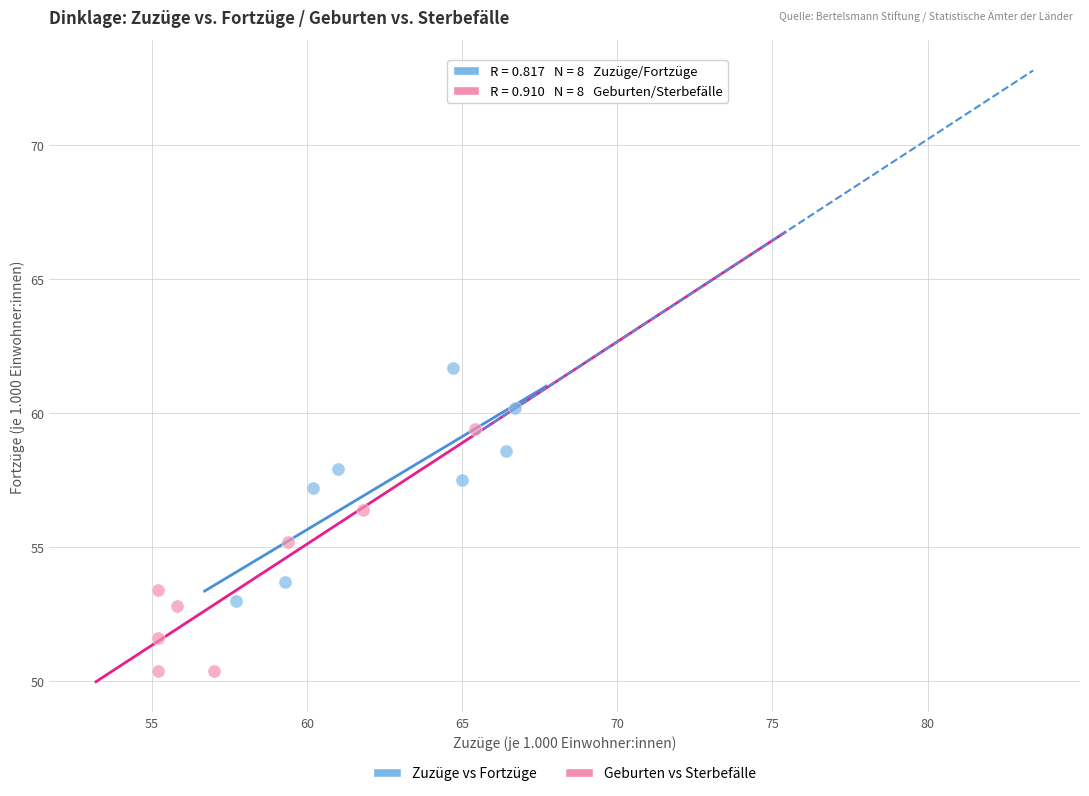

Which series has the largest Y range (max minus min)?

Geburten vs Sterbefälle